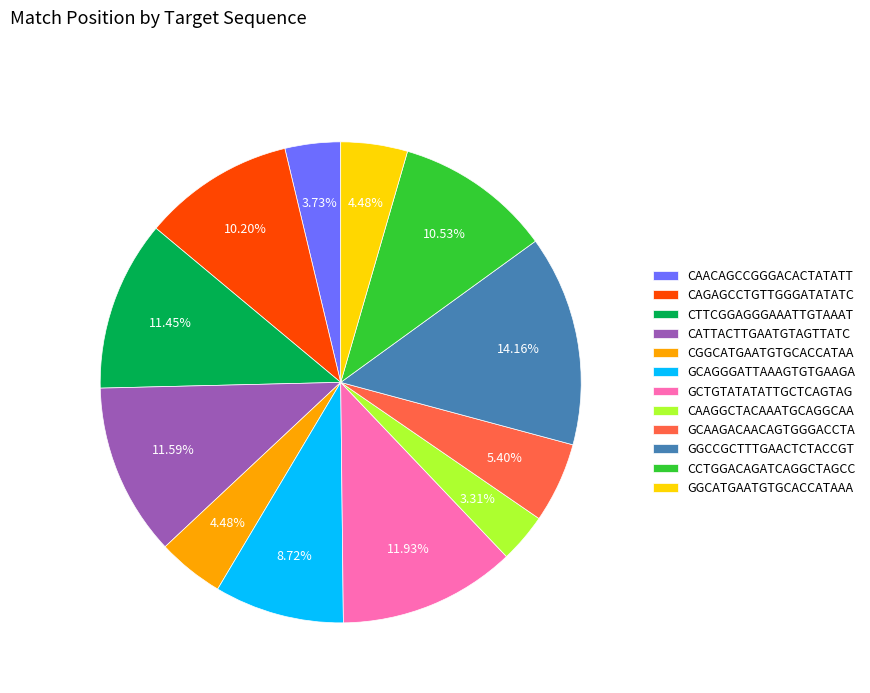

What is the ratio of the value at CAGAGCCTGTTGGGATATATC to the value at CTTCGGAGGGAAATTGTAAAT?

0.9